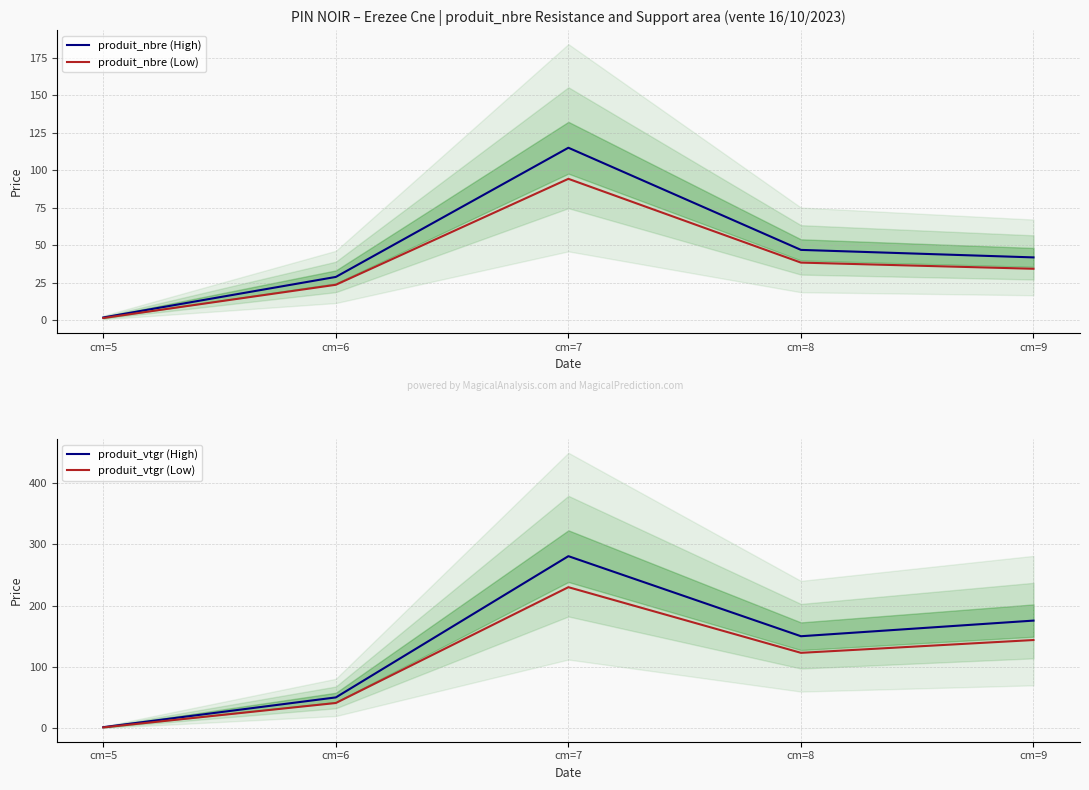

What are all the series names shown in the legend?

produit_nbre (High), produit_nbre (Low), produit_vtgr (High), produit_vtgr (Low)